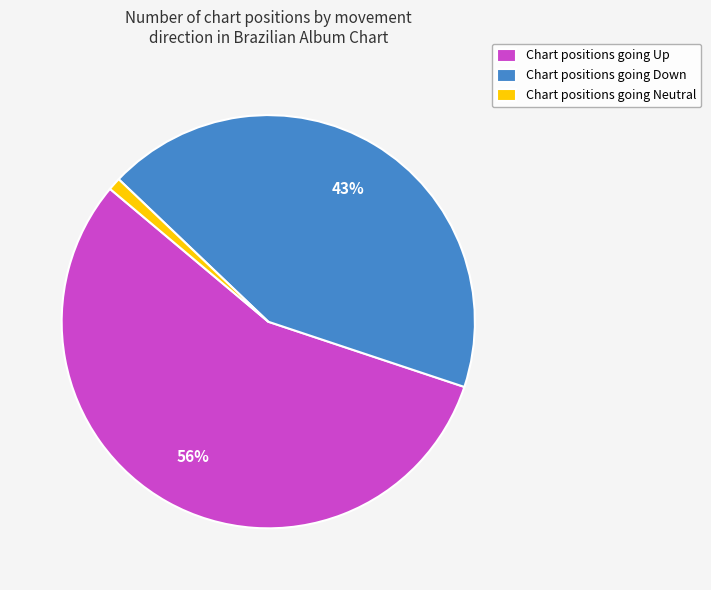

Rank the categories by value from lowest to highest.

Chart positions going Neutral, Chart positions going Down, Chart positions going Up